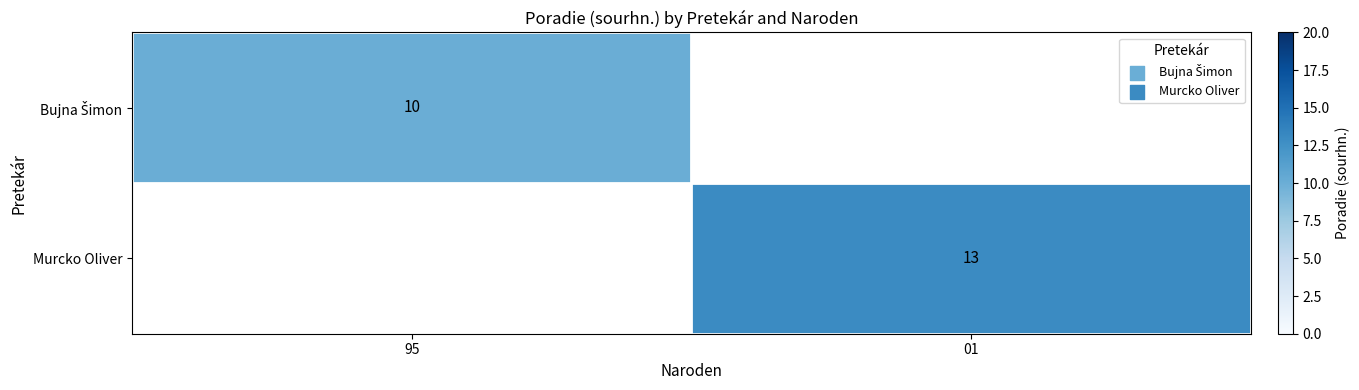

Is the value of Murcko Oliver at 01 greater than the value of Bujna Šimon at 95?

Yes